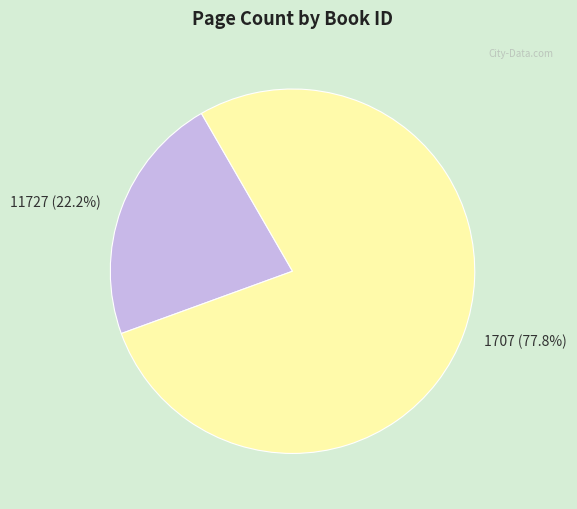

Is it true that 11727 is 22% of the pie?

True